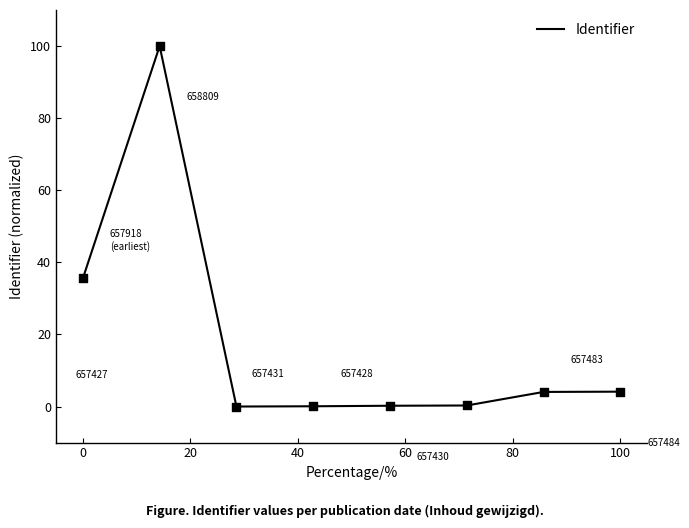

What is the average value?

18.0